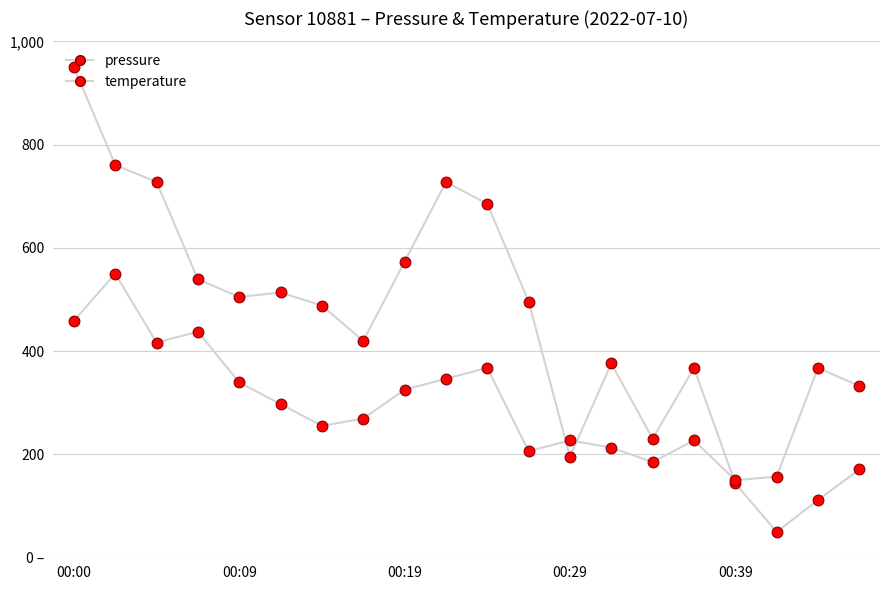

At how many categories does at least one series exceed 290?

16